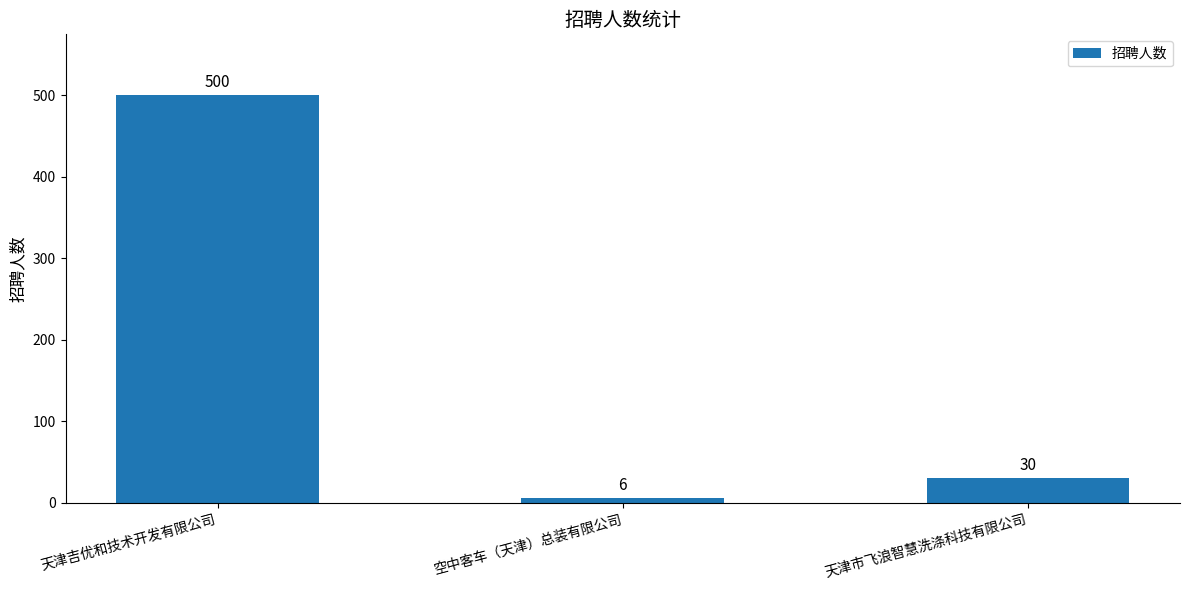

What position from the left is 天津市飞浪智慧洗涤科技有限公司?

3